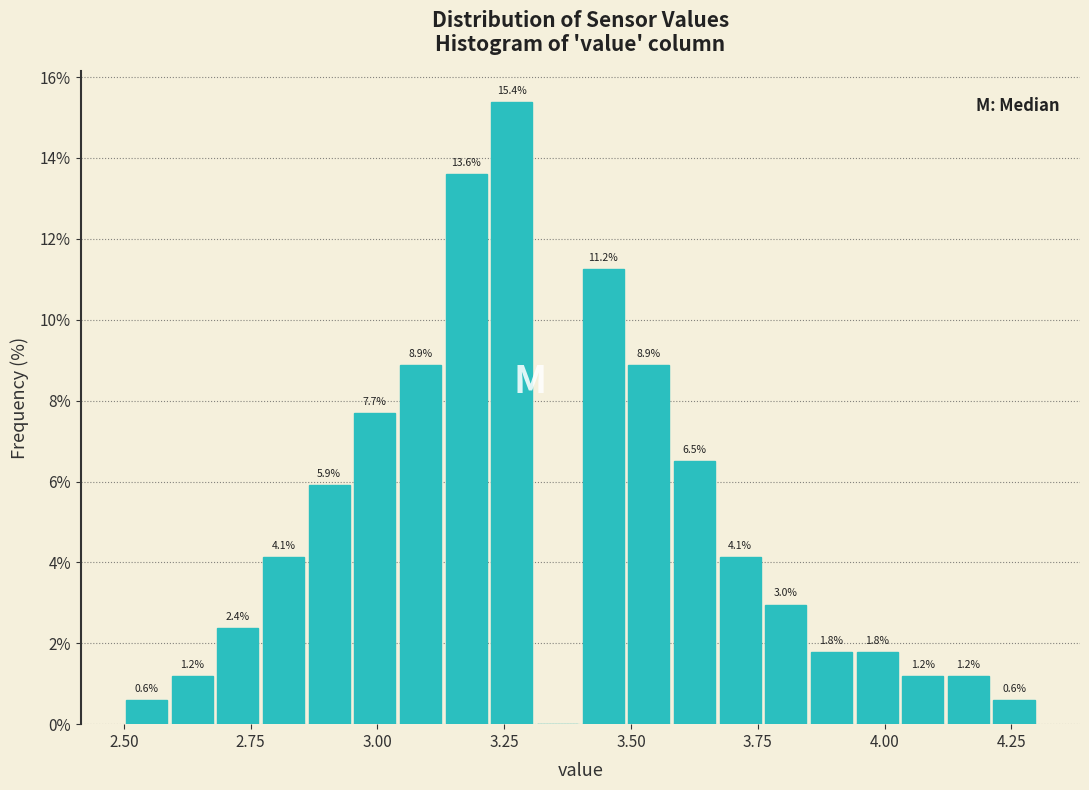

Read against the x-axis, roughly where is the centre of the tallest bar?

3.25